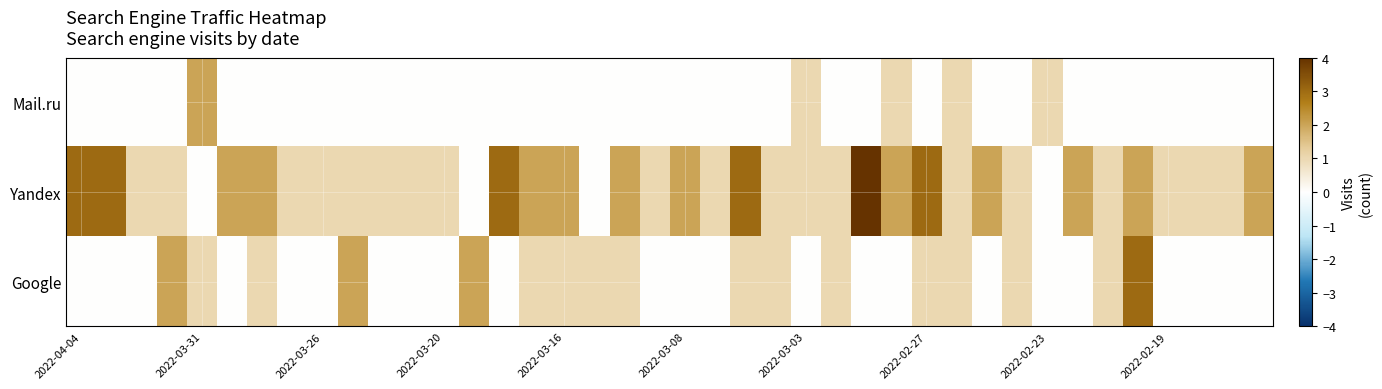

Rank the series by their maximum value, from lowest to highest.

Mail.ru, Google, Yandex